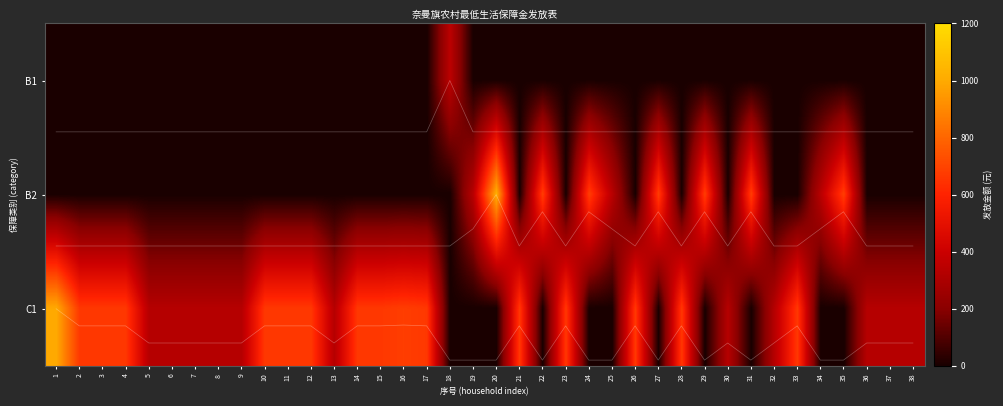

What is the maximum value shown in the chart?

1020